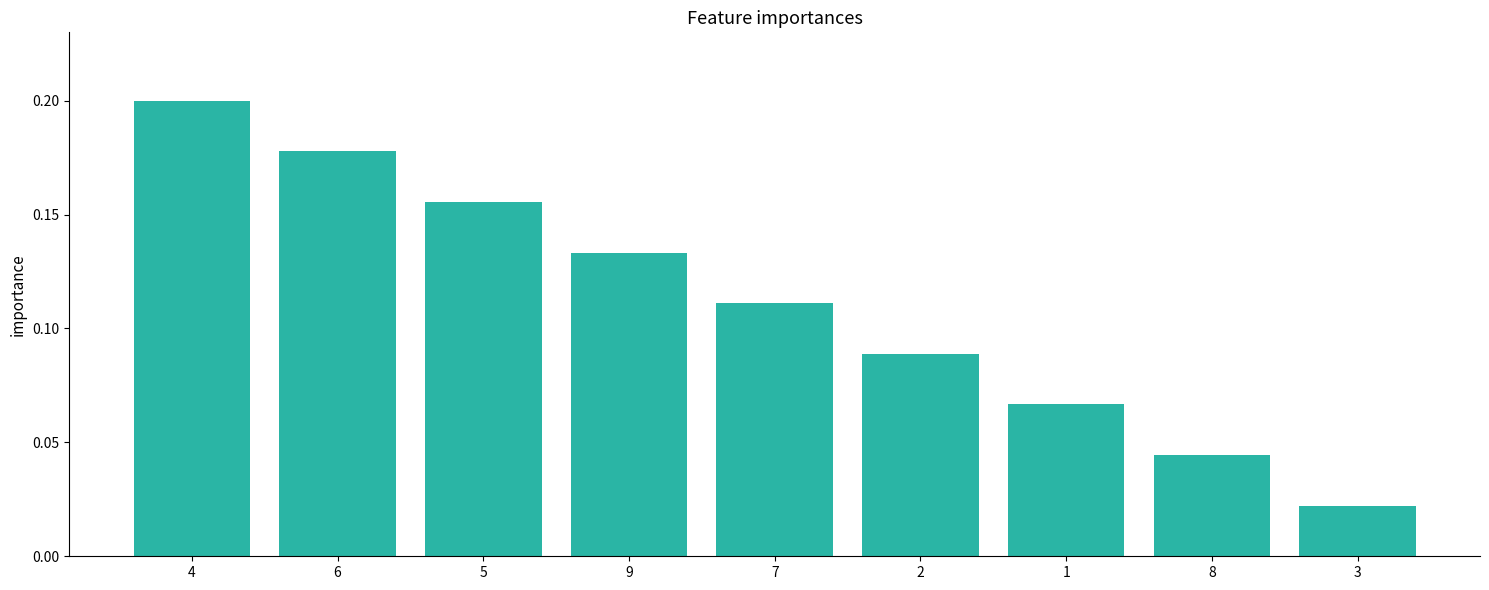

Count the values in the range 0 to 1.

9